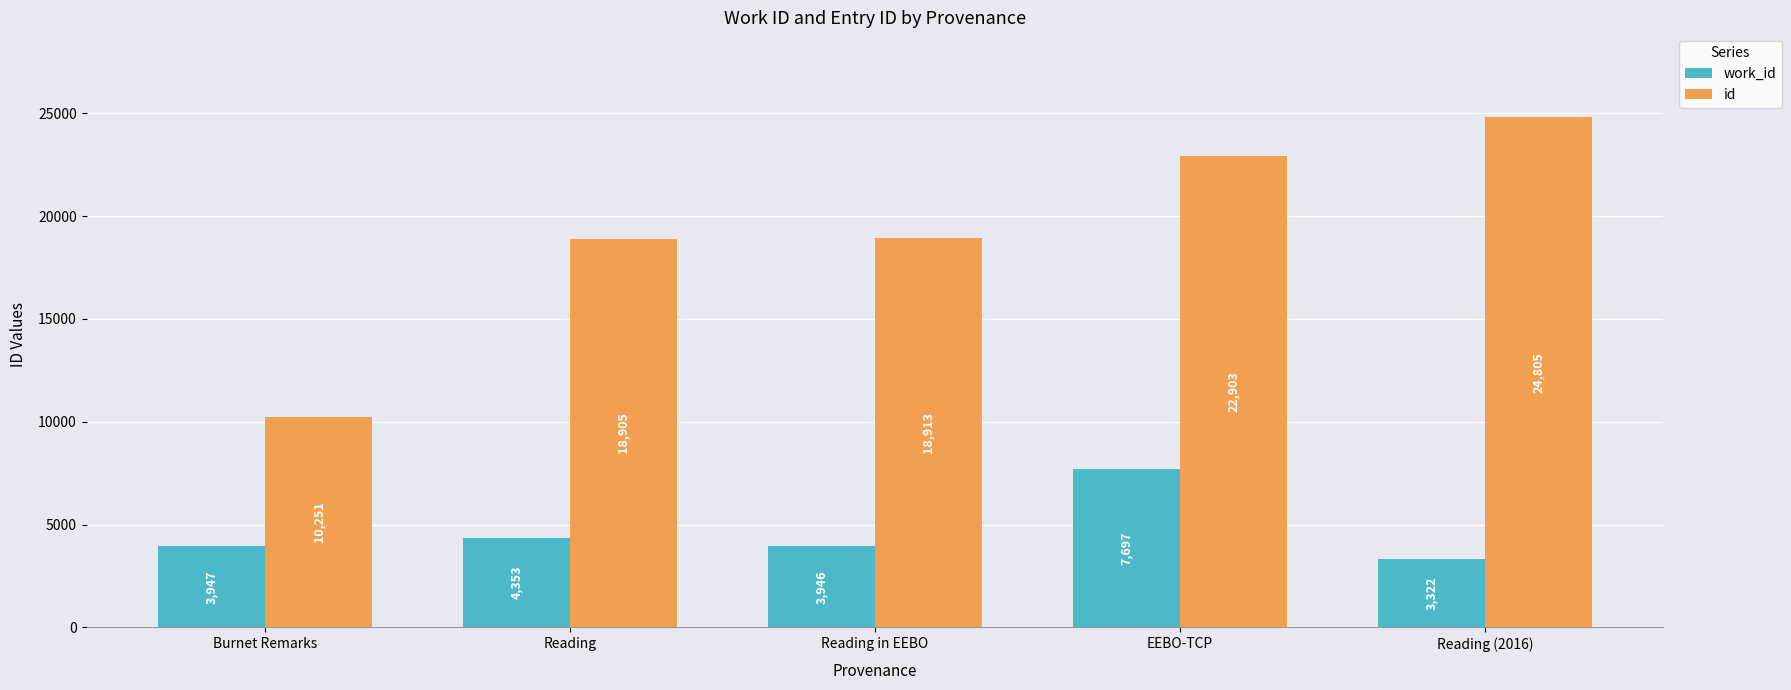

Rank the series by their maximum value, from highest to lowest.

id, work_id